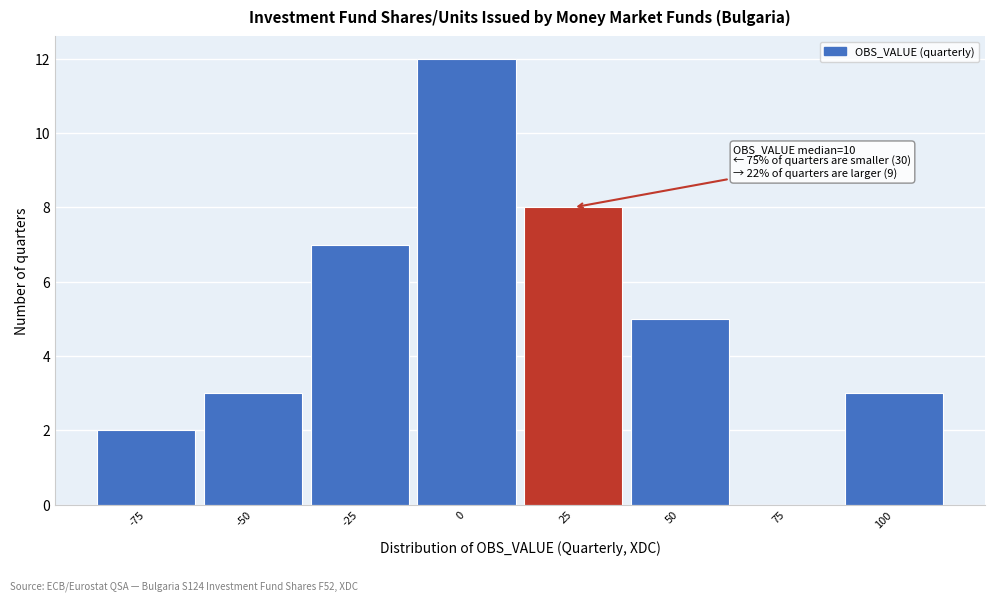

Reading left to right, extract all data points from this chart.

-75=2	-50=3	-25=7	0=12	25=8	50=5	75=0	100=3